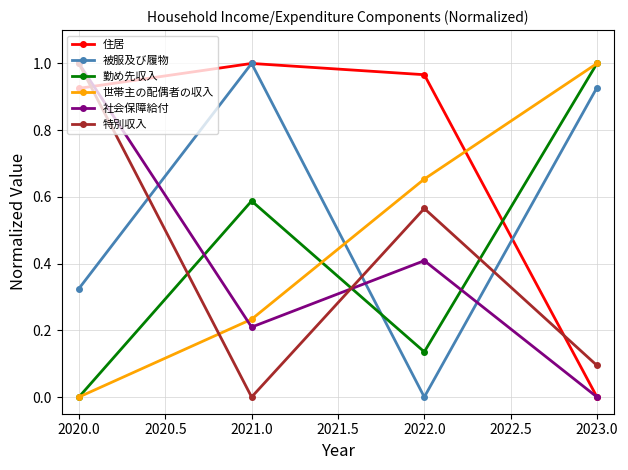

The 勤め先収入 series shows 0.1 at 2022.0. True or false?

True